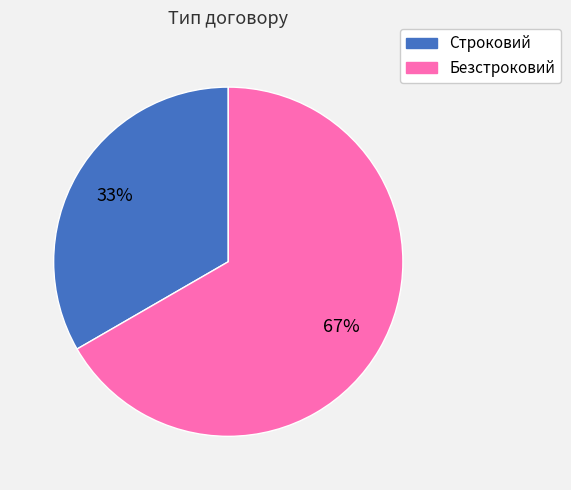

Which slice represents more than half of the pie?

Безстроковий